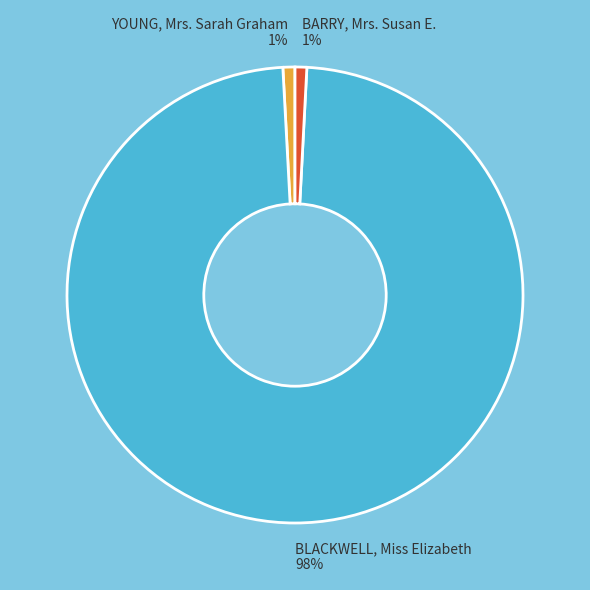

Between BLACKWELL, Miss Elizabeth and BARRY, Mrs. Susan E., which is larger?

BLACKWELL, Miss Elizabeth